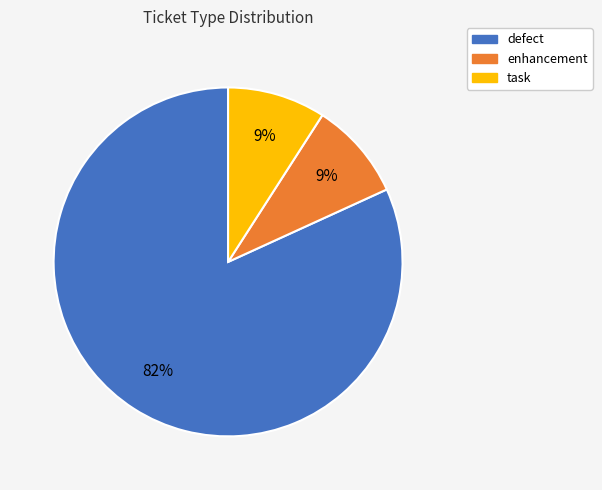

How many segments does this pie chart have?

3